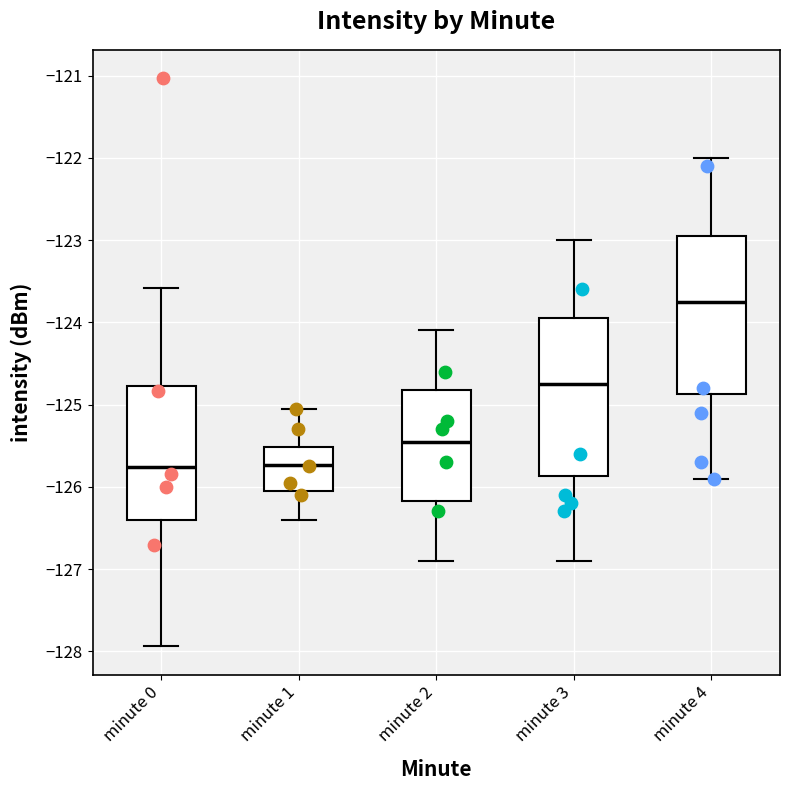

Which box has the highest median line?

minute 4